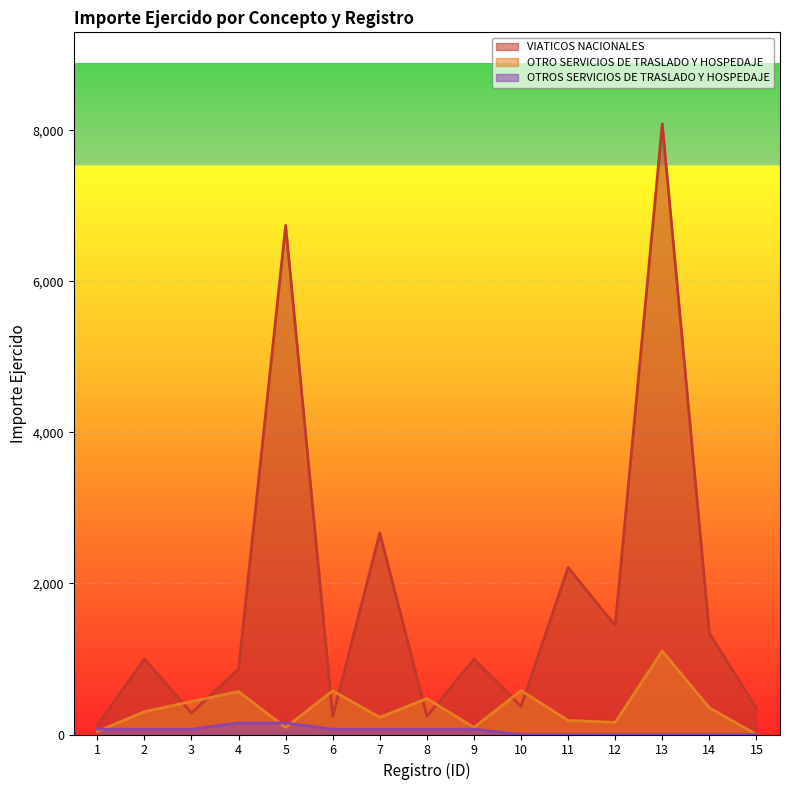

What is the total value across all series at 11?

2396.8